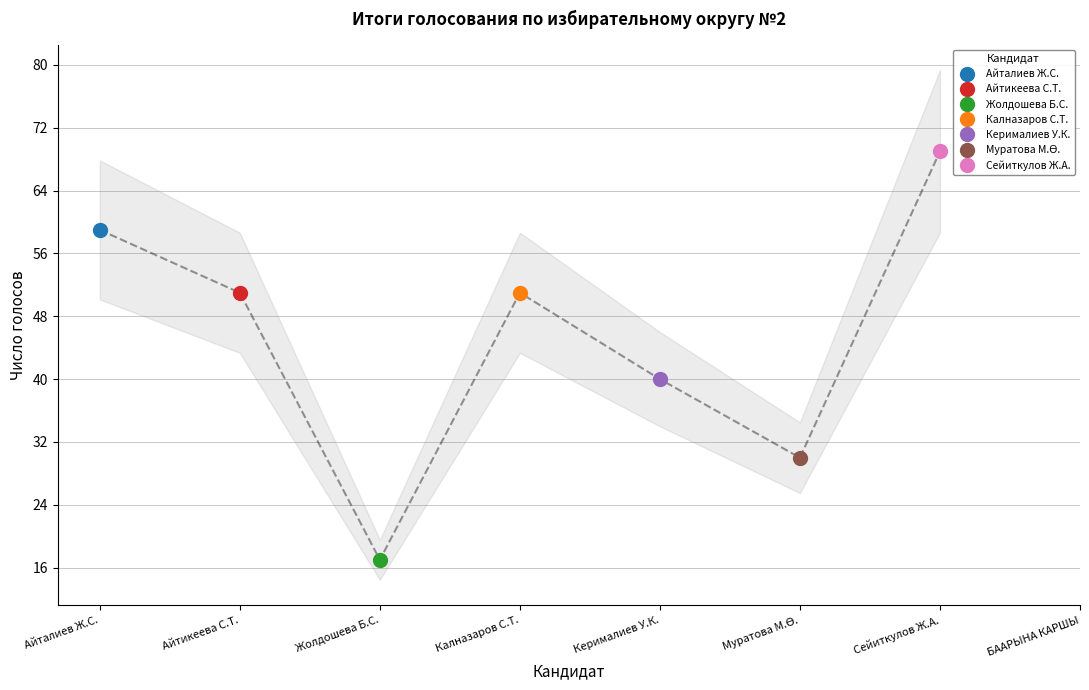

At which label is the value closest to 43?

Керималиев У.К.